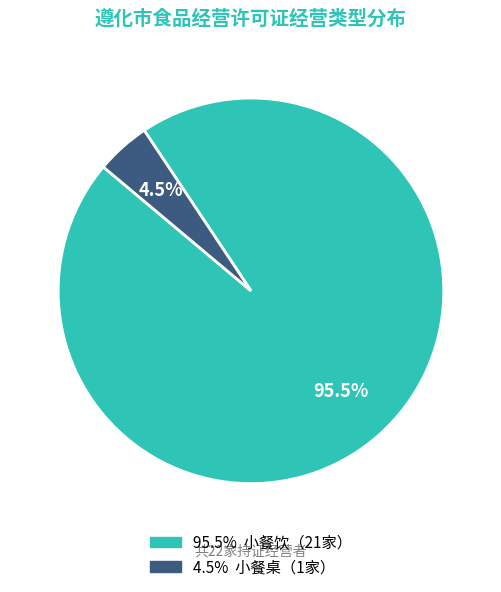

Does any single category account for the majority?

Yes